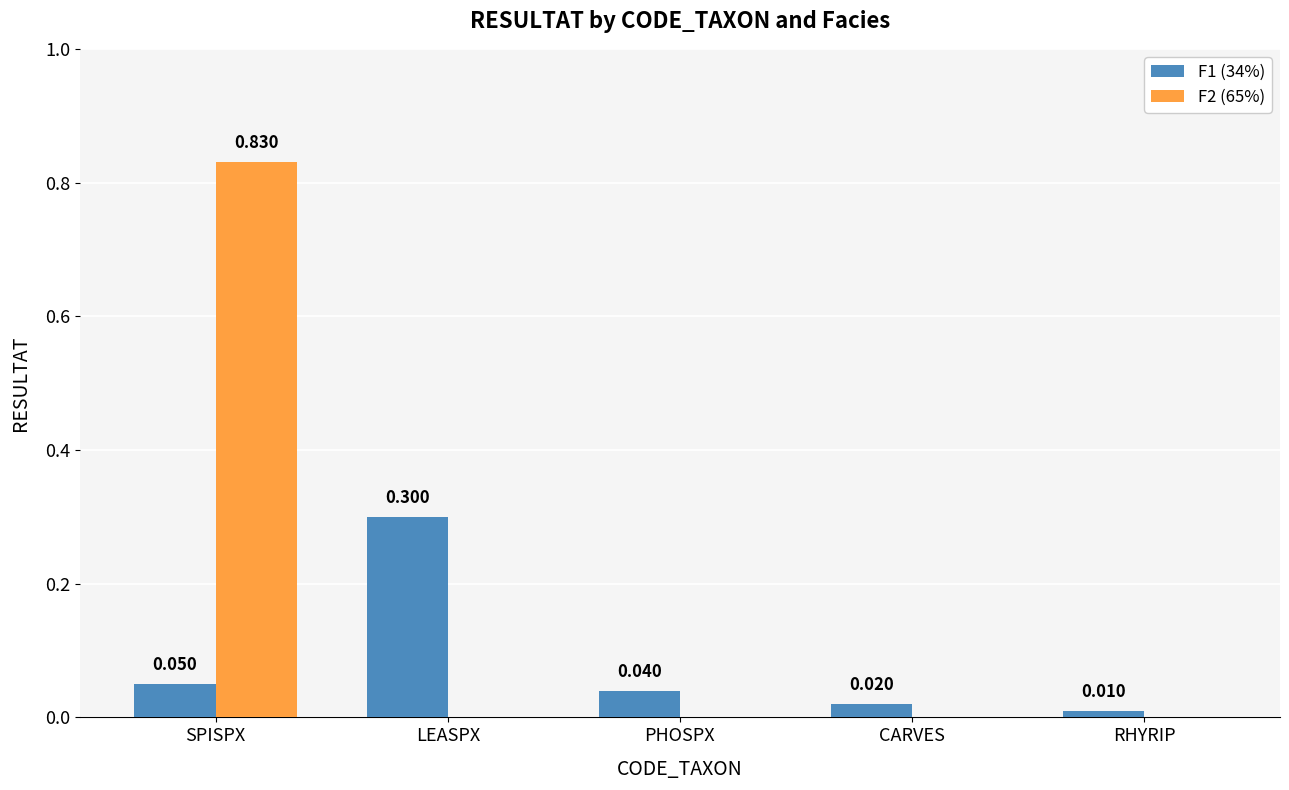

How many F2 (65%) values are between 0 and 1?

5